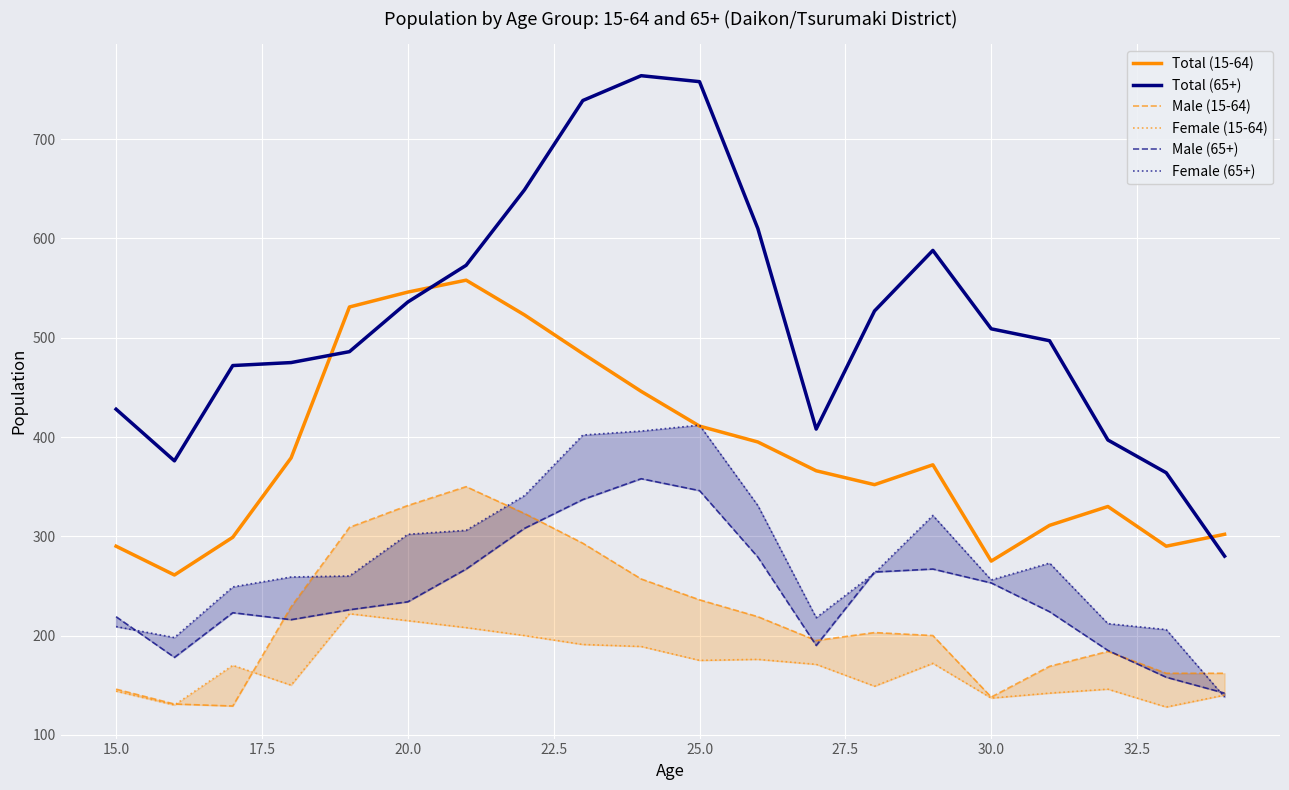

Which series ends up on top after the final intersection of Female (15-64) and Female (65+)?

Female (15-64)